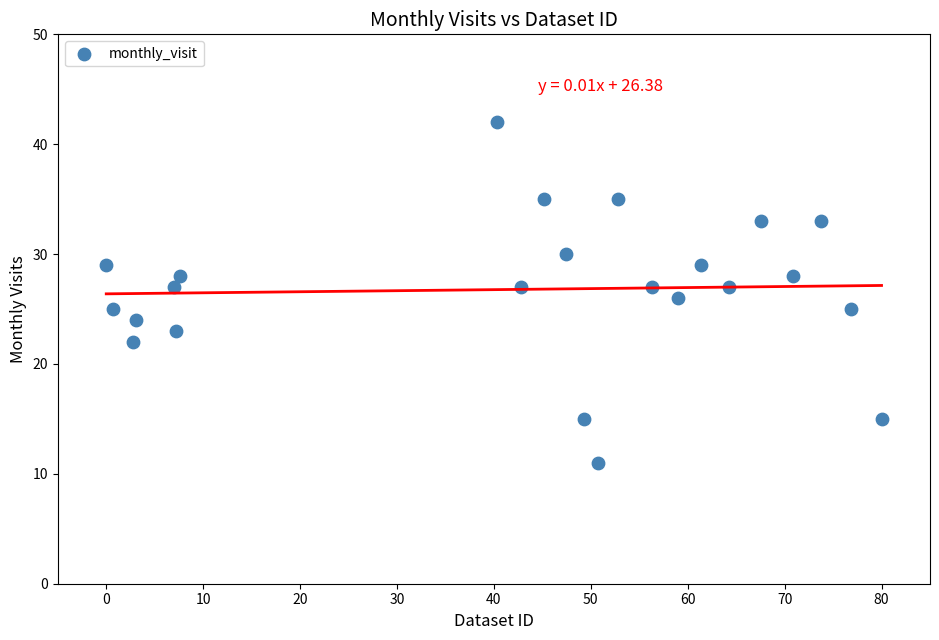

What is the range of Y values (max minus min)?

31